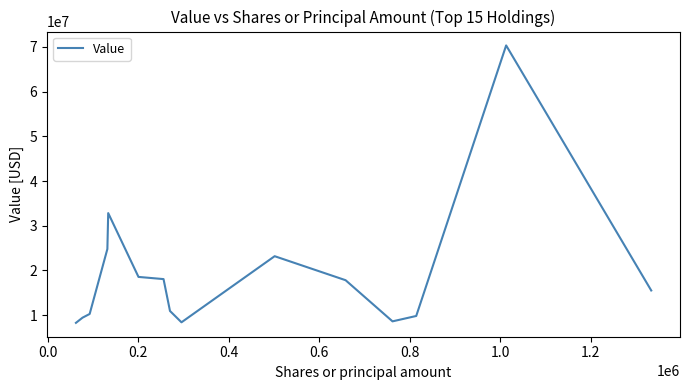

What is the maximum value shown in the chart?

70307000